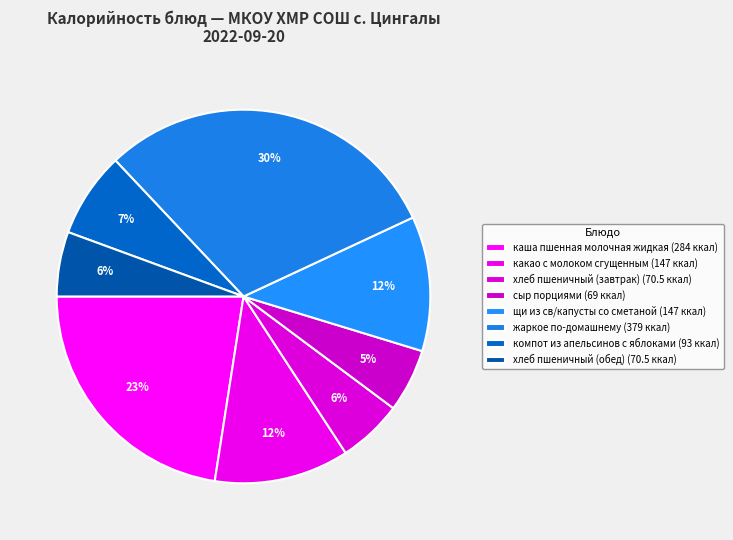

How many segments does this pie chart have?

8